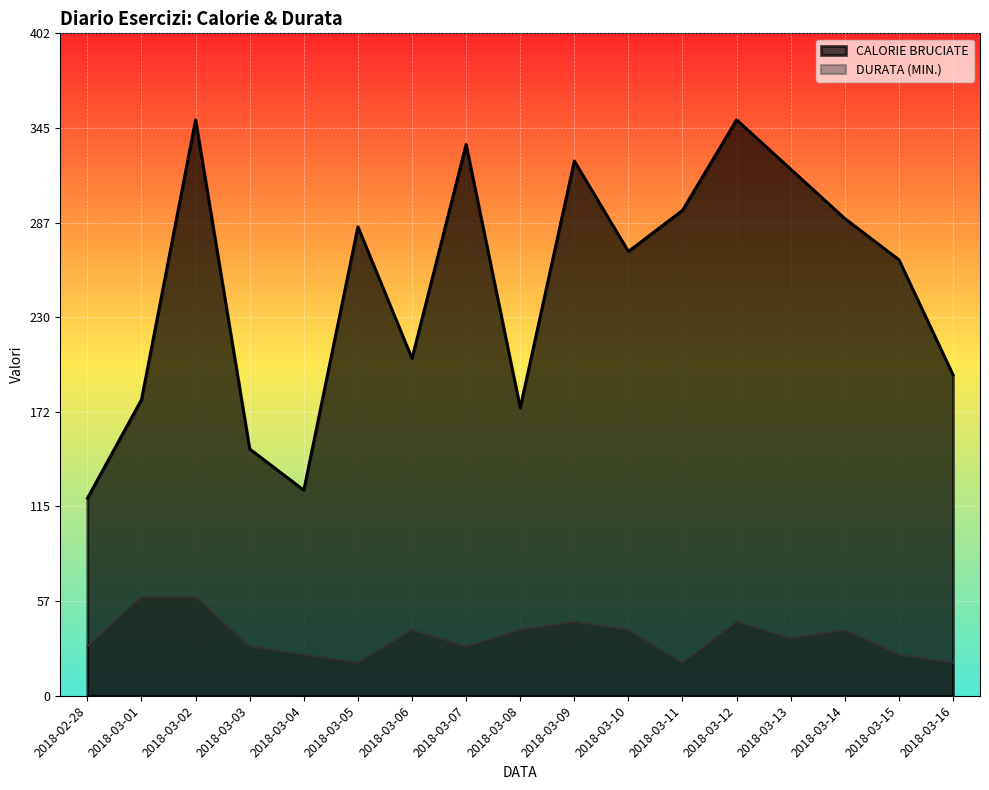

True or false: CALORIE BRUCIATE has a value of 285 at 2018-03-05.

True